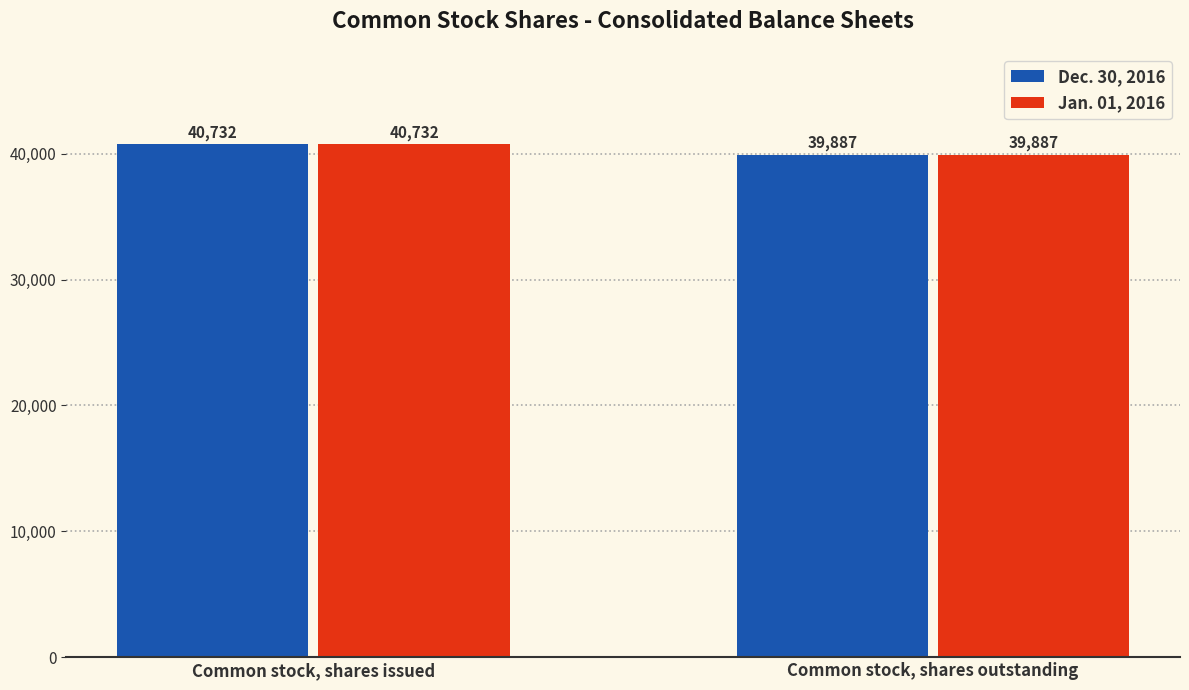

Where is Dec. 30, 2016 nearest to the value 40309?

Common stock, shares outstanding